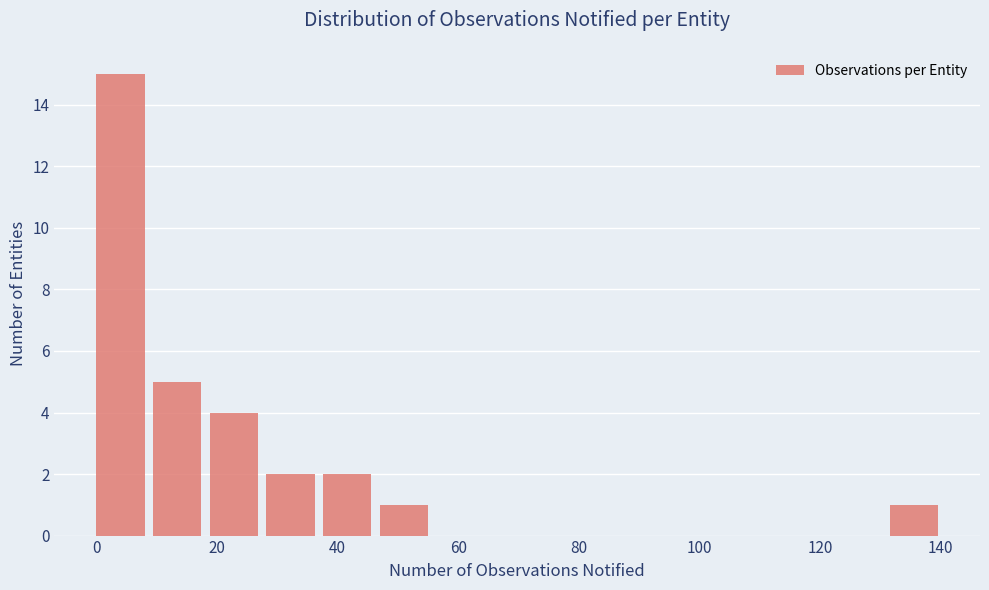

Reading left to right, transcribe this chart: for each bar, give the range it covers on the x-axis and its height. Neither the bar edges nor the heights are printed on the chart, so give them approximately, as read against the axes.

0.0 to 9.4: 15
9.4 to 18.8: 5
18.8 to 28.2: 4
28.2 to 37.6: 2
37.6 to 47.0: 2
47.0 to 56.4: 1
56.4 to 65.8: 0
65.8 to 75.2: 0
75.2 to 84.6: 0
84.6 to 94.0: 0
94.0 to 103.4: 0
103.4 to 112.8: 0
112.8 to 122.2: 0
122.2 to 131.6: 0
131.6 to 141.0: 1